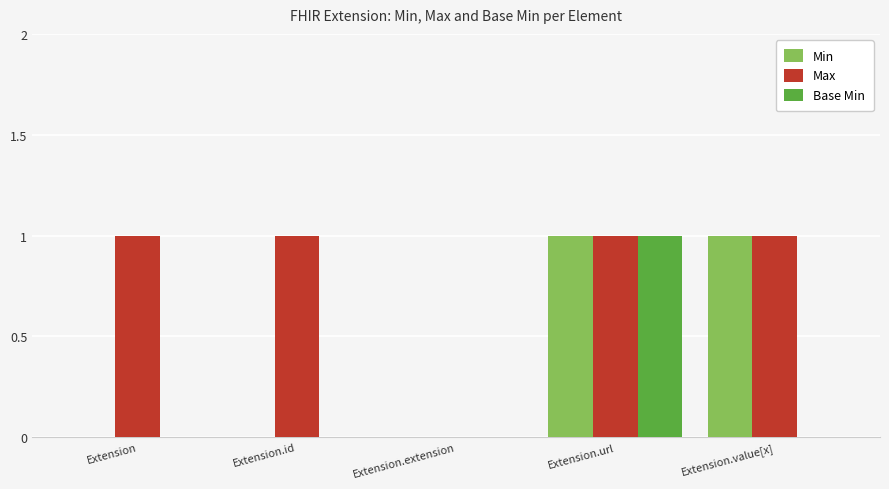

Reading left to right, what are all the values shown in this chart?

Min: 0	0	0	1	1
Max: 1	1	0	1	1
Base Min: 0	0	0	1	0